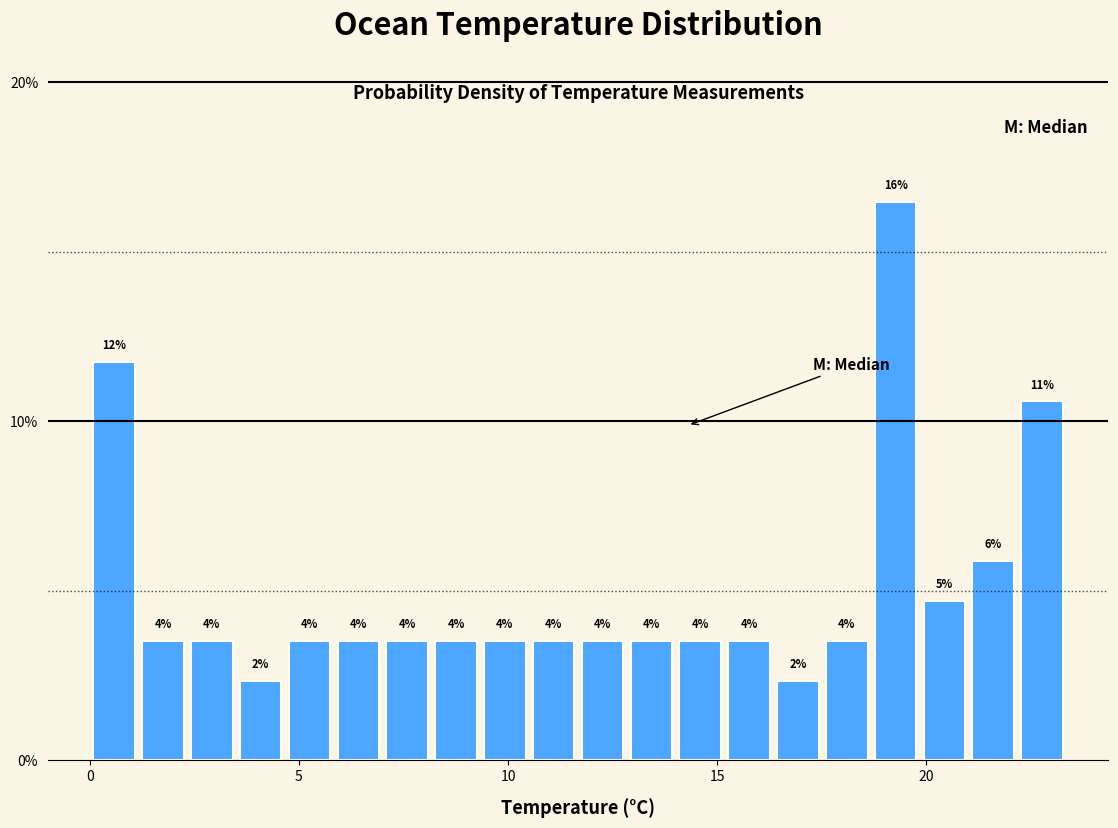

Around what value on the x-axis is the tallest bar? Give the approximate position of its centre, as read against the axis.

19.5